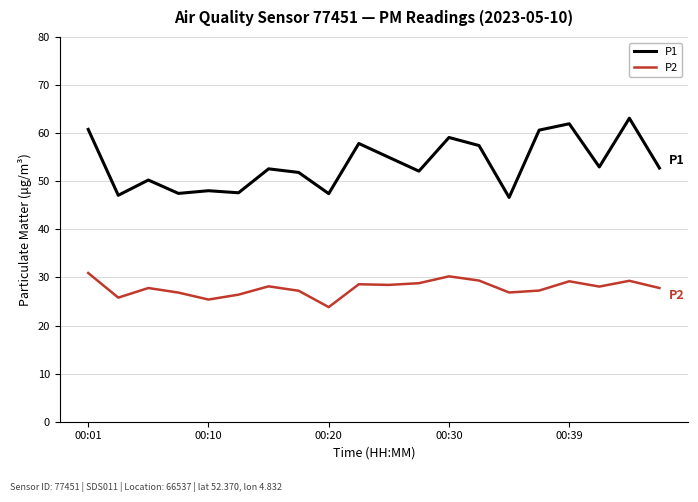

Is this an area chart (filled region under the line)?

No